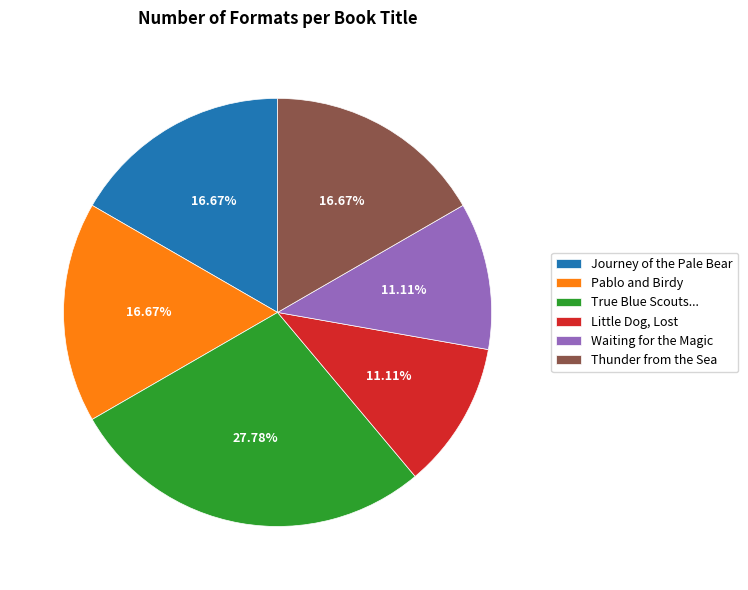

What percentage is the Waiting for the Magic slice, to the nearest percent?

11%